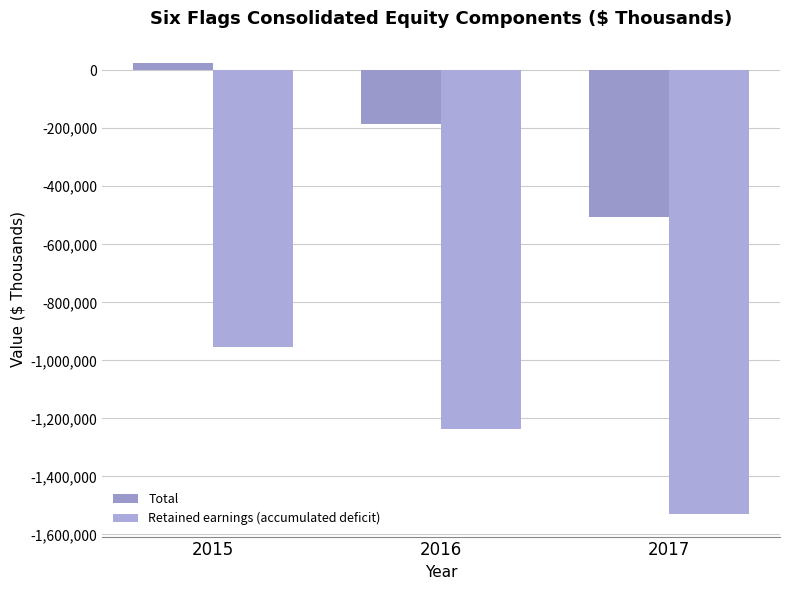

Reading left to right, what are all the values shown in this chart?

Total: 24216	-186490	-505112
Retained earnings (accumulated deficit): -953225	-1237804	-1529608